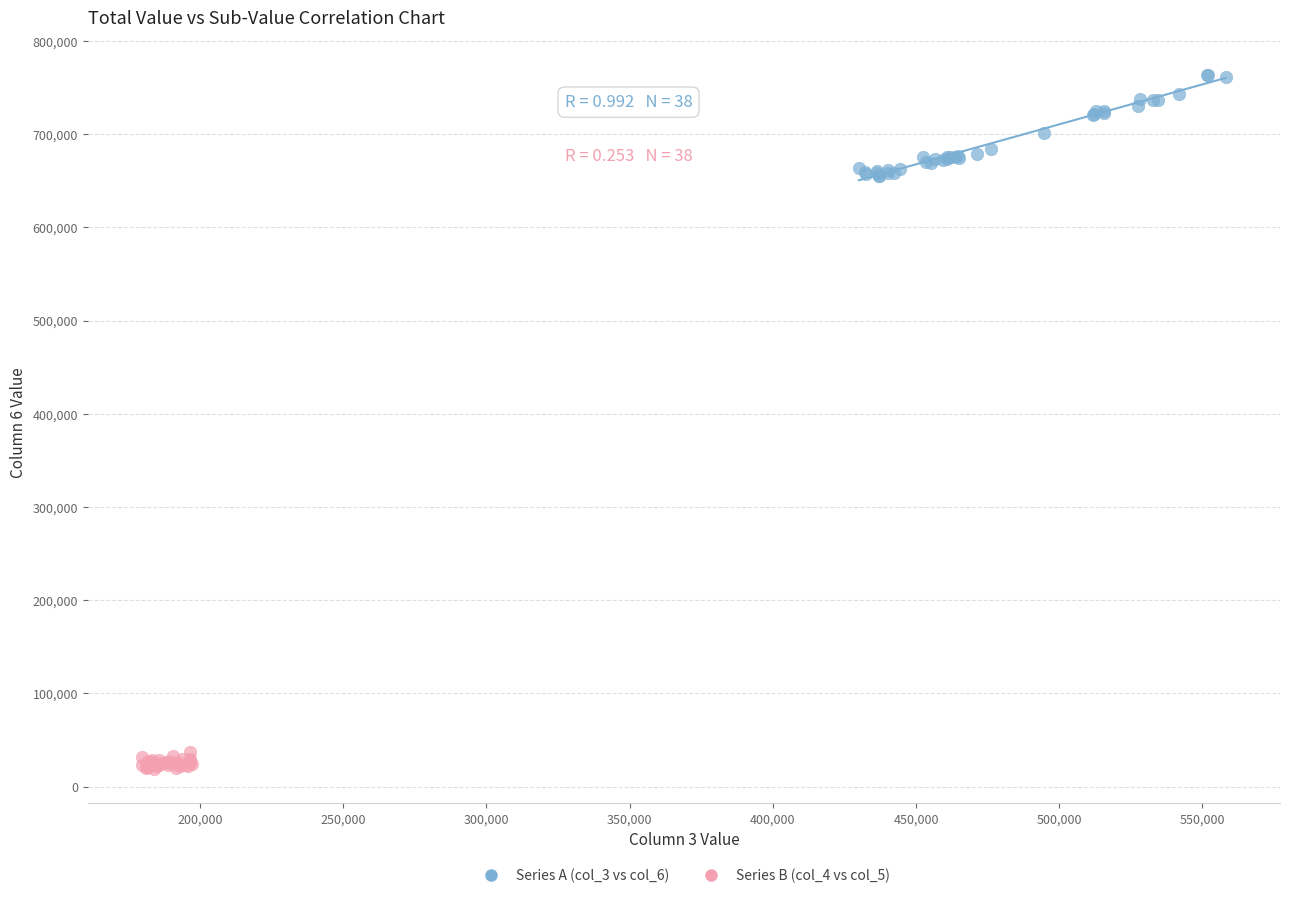

Which series has the largest Y range (max minus min)?

Series A (col_3 vs col_6)